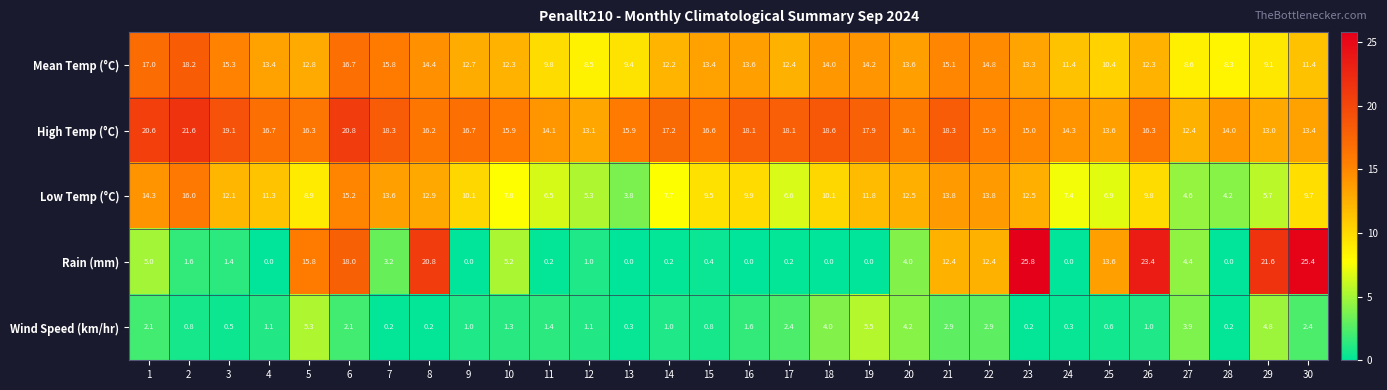

What is the sum of the High Temp (°C) values at 21 and 13?

34.2